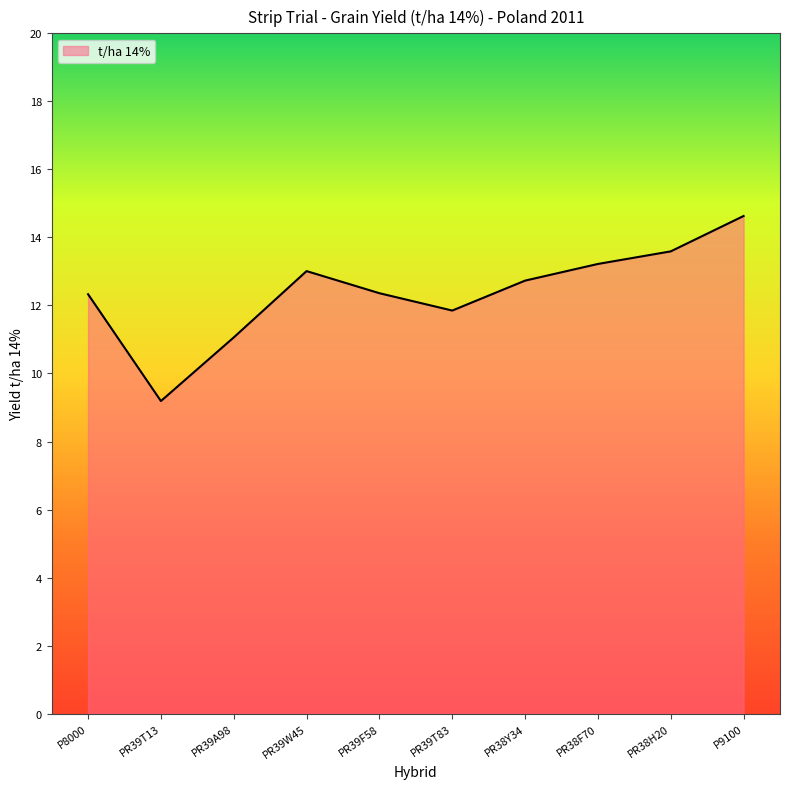

What is the sum of all values?

124.0